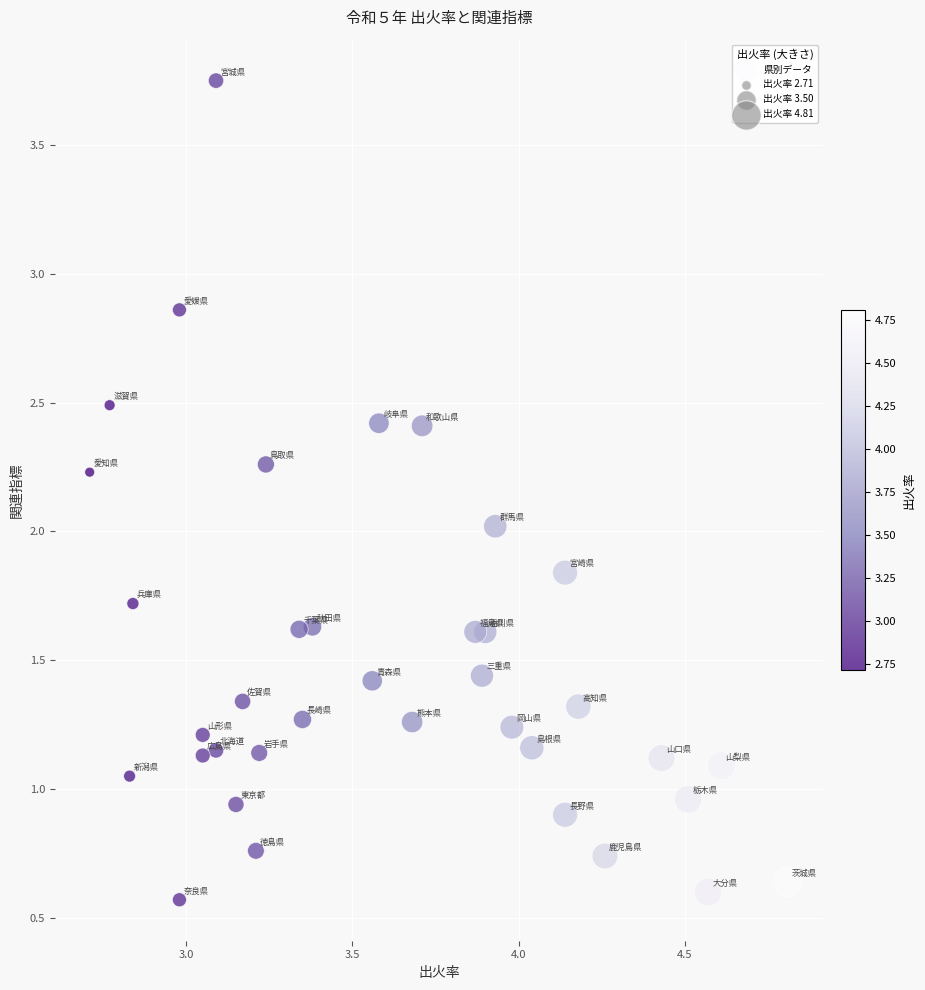

What is the range of Y values (max minus min)?

3.2